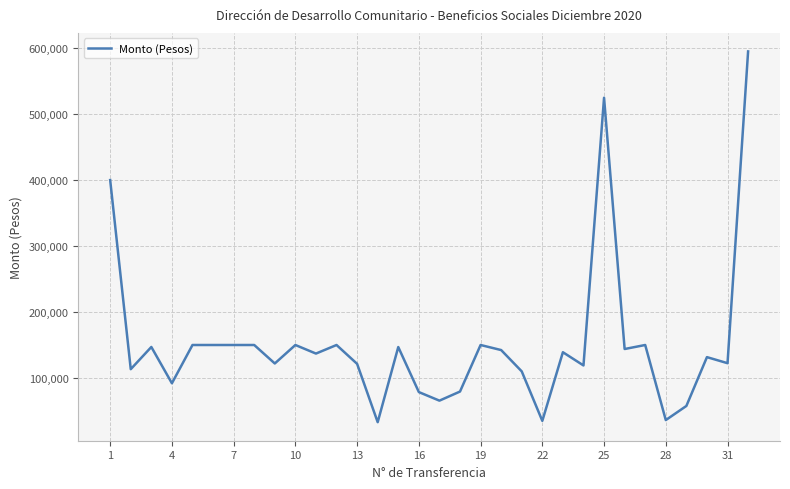

What is the difference between the maximum and minimum values?

562000